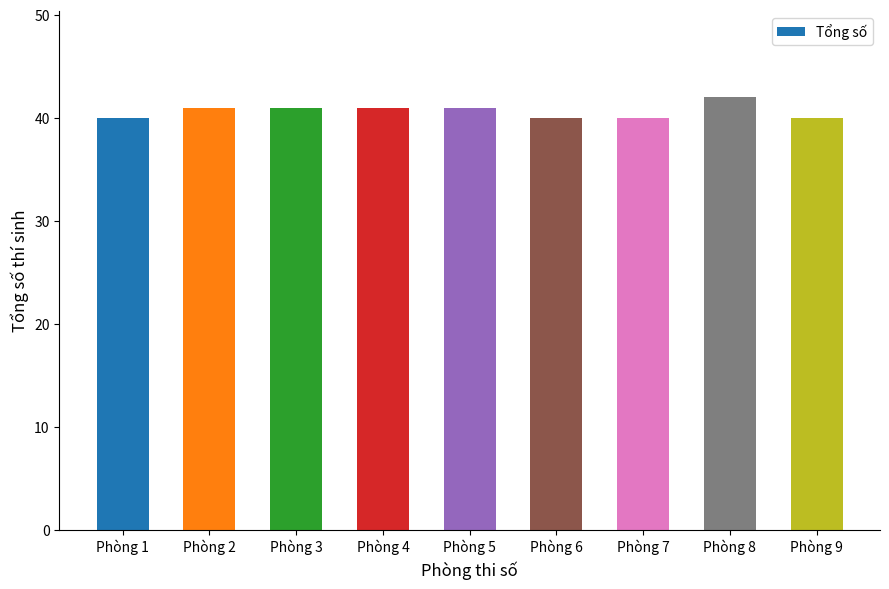

Reading left to right, what are all the values shown in this chart?

Phòng 1=40	Phòng 2=41	Phòng 3=41	Phòng 4=41	Phòng 5=41	Phòng 6=40	Phòng 7=40	Phòng 8=42	Phòng 9=40